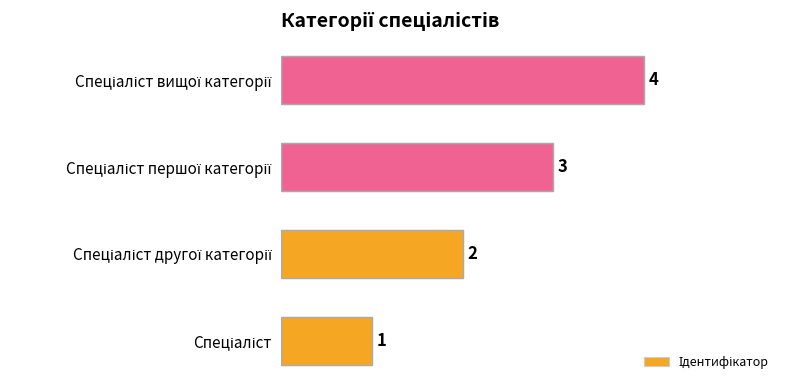

What is the minimum value shown in the chart?

1